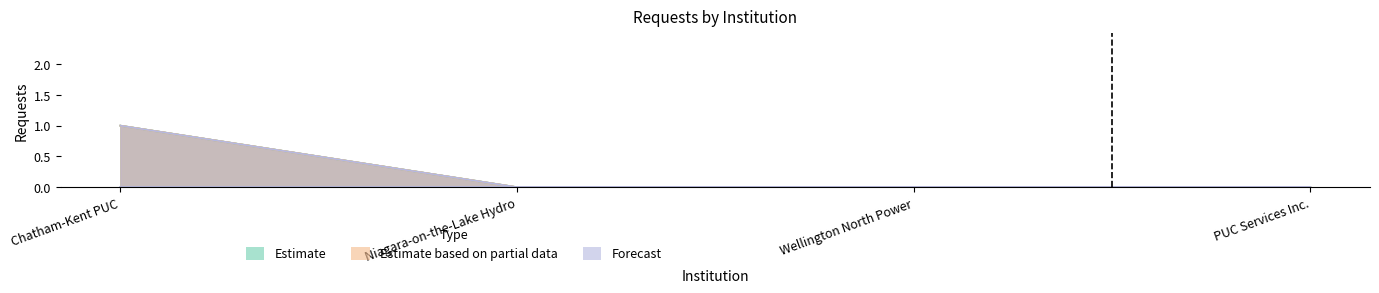

True or false: sec_3_1_requests_received_GR and sec_4_9_total_GR intersect in this chart.

False